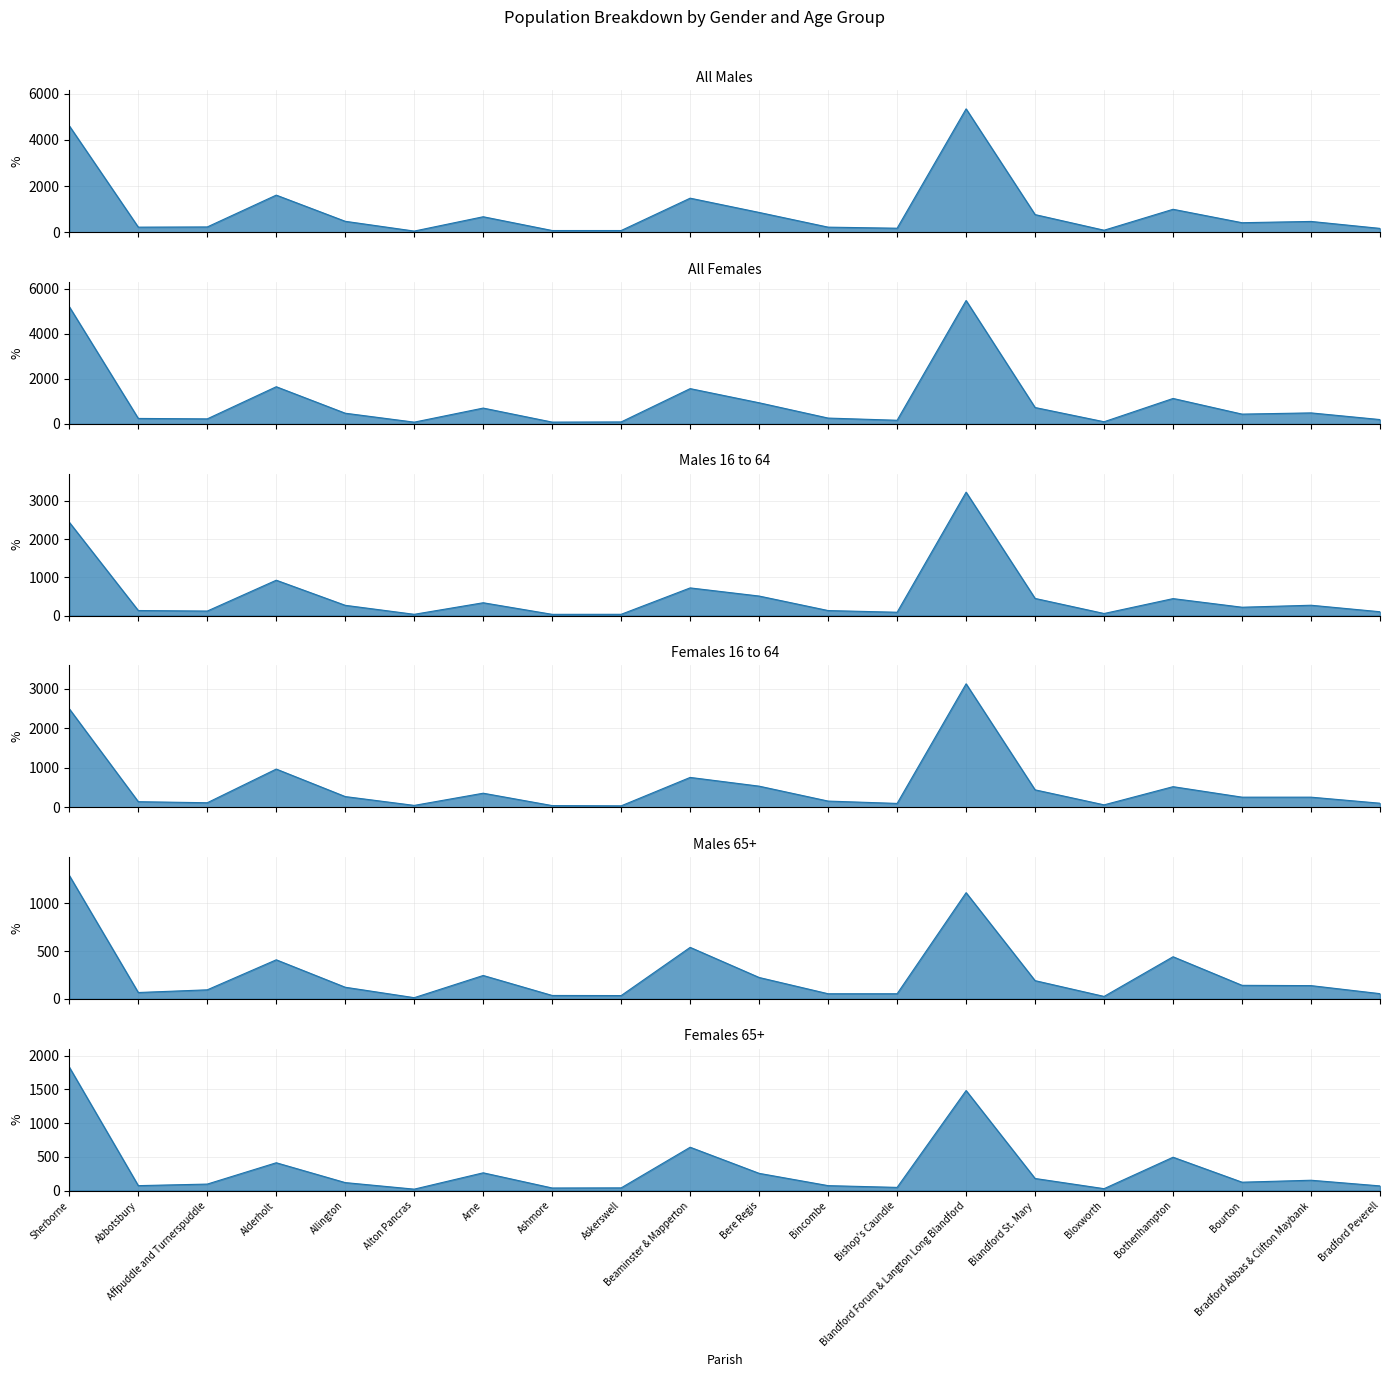

True or false: Females 16 to 64 and All Males intersect in this chart.

False